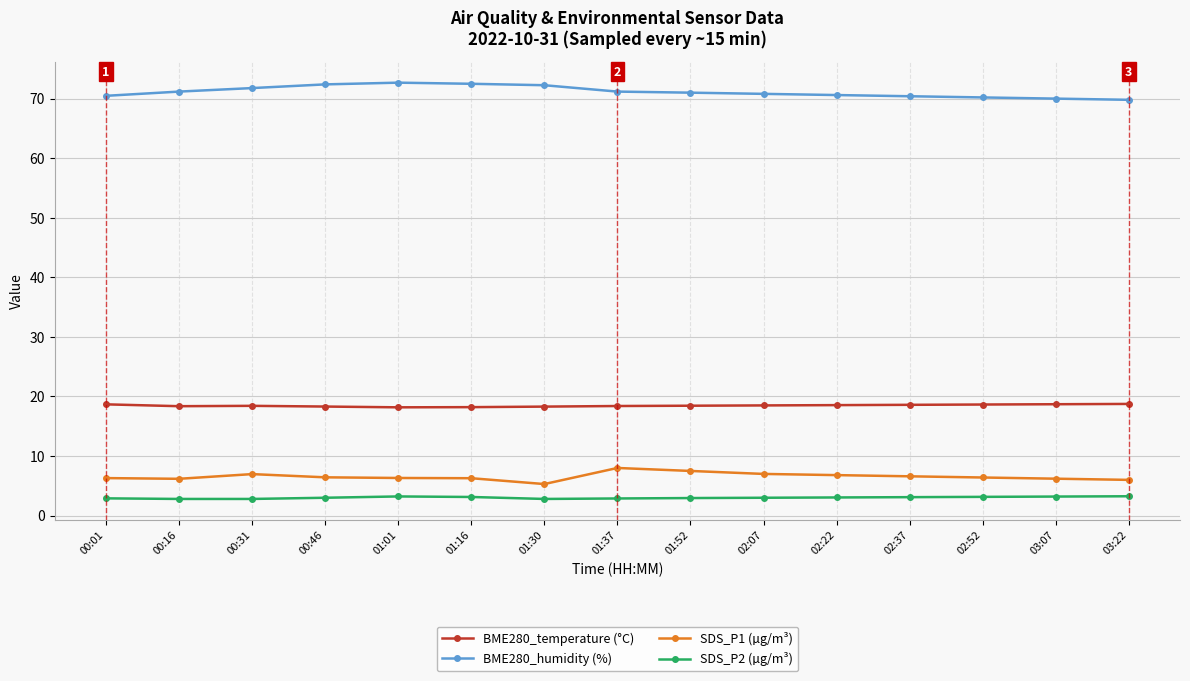

Which series has the largest total across all categories?

BME280_humidity (%)